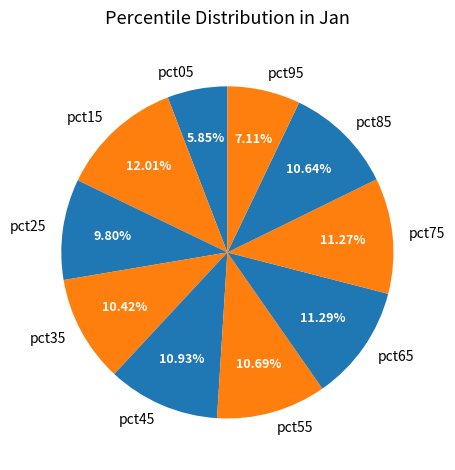

Count the number of slices in the pie.

10